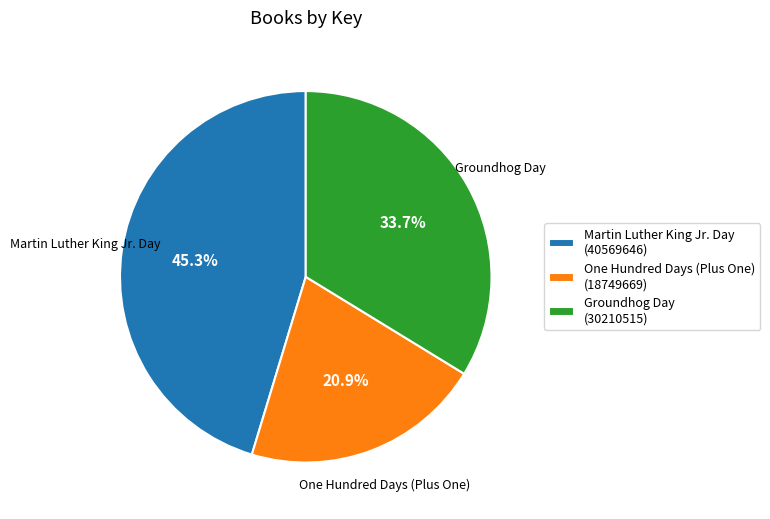

Between Groundhog Day and Martin Luther King Jr. Day, which is larger?

Martin Luther King Jr. Day